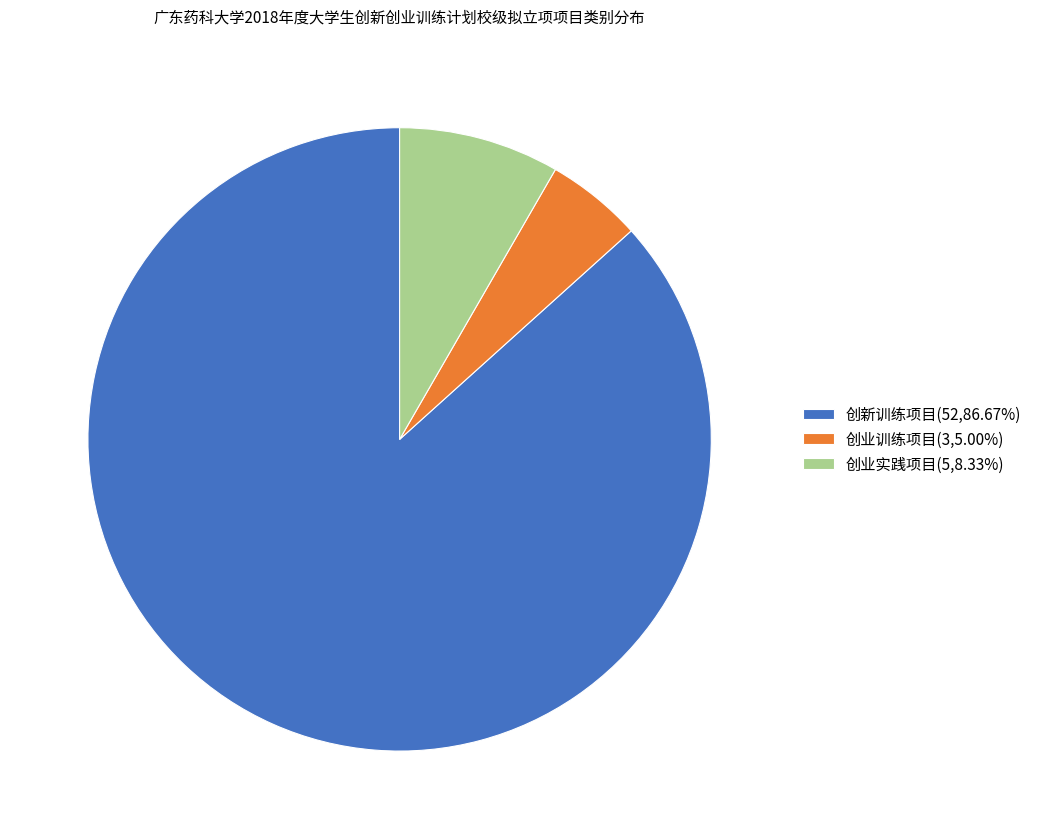

How many slices are in this pie chart?

3